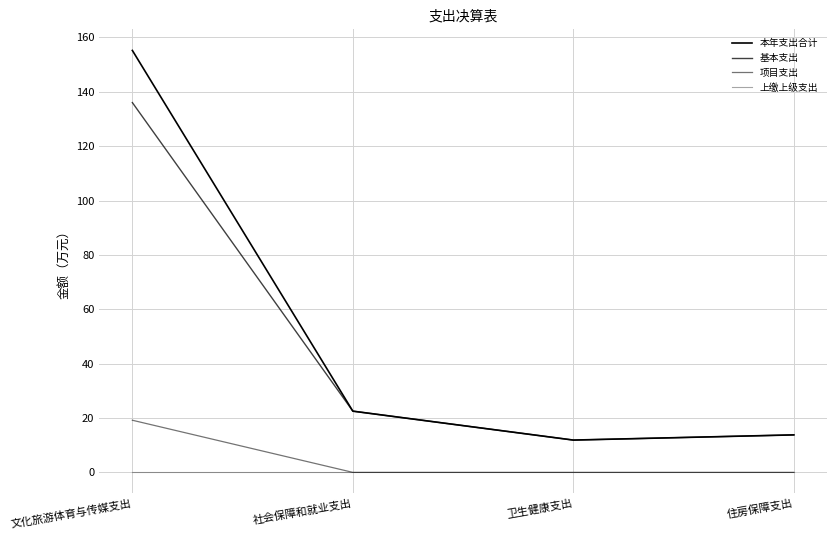

True or false: 项目支出 and 本年支出合计 intersect in this chart.

False